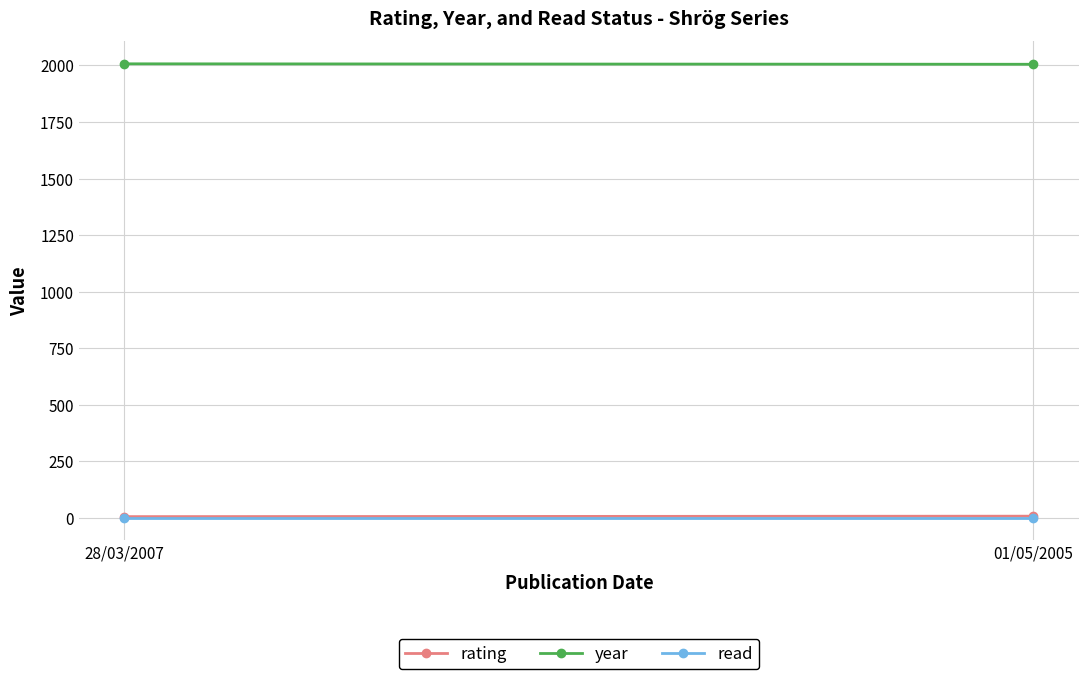

True or false: read has a value of 1 at 01/05/2005.

True